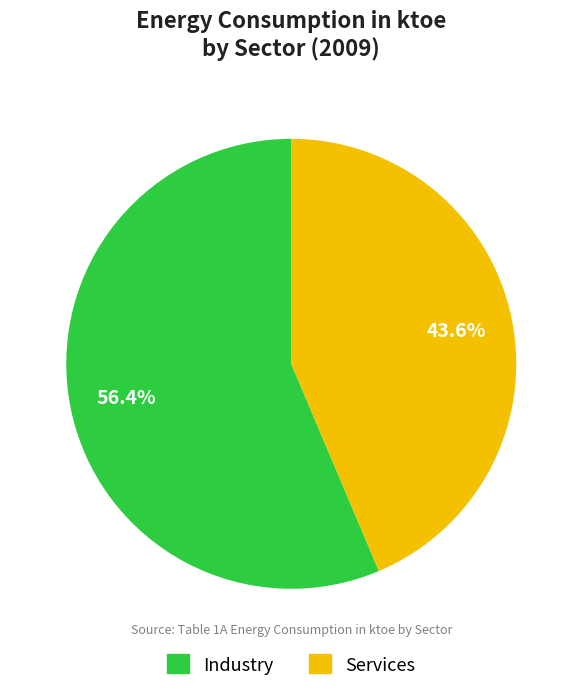

Rank the categories by value from lowest to highest.

Services, Industry